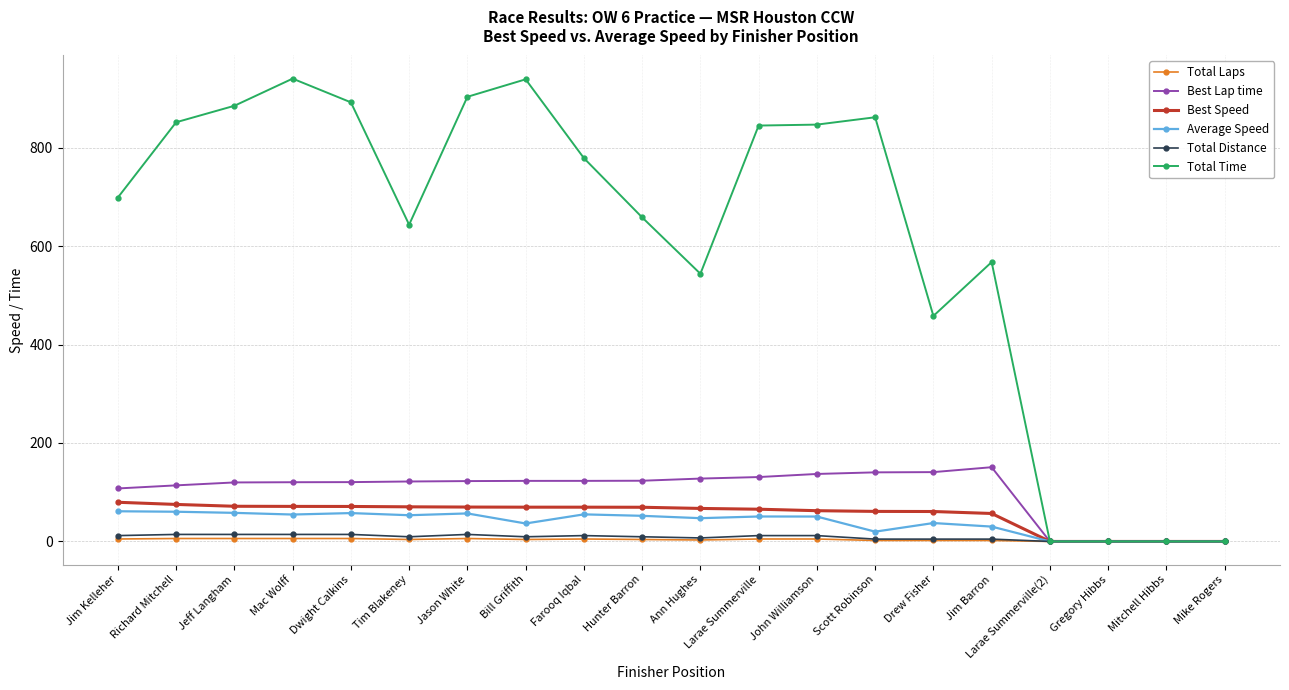

What is the sum of all Best Lap time values?

2023.8